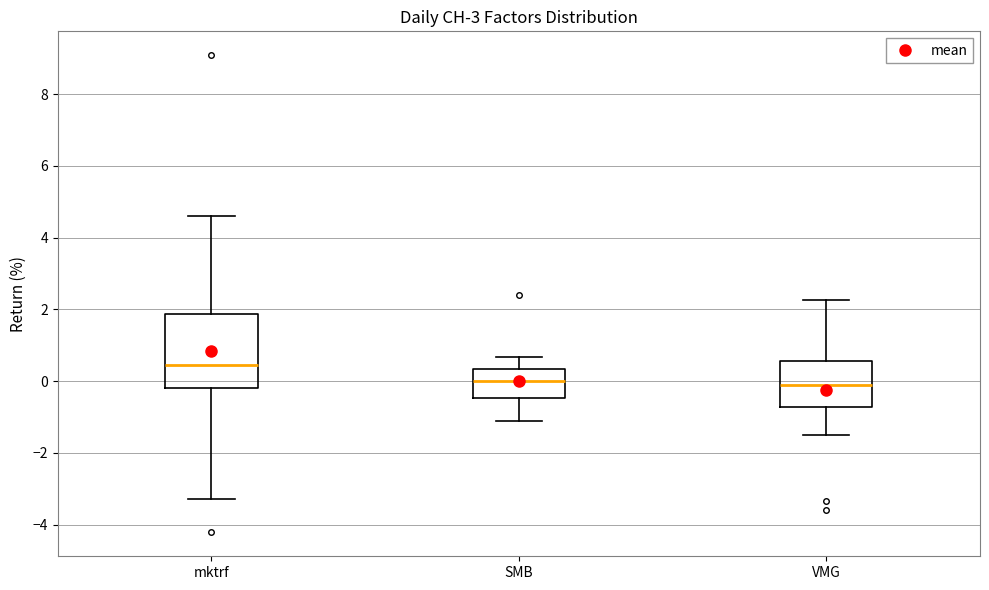

Comparing the boxes themselves (not the whiskers), which one is the tallest?

mktrf